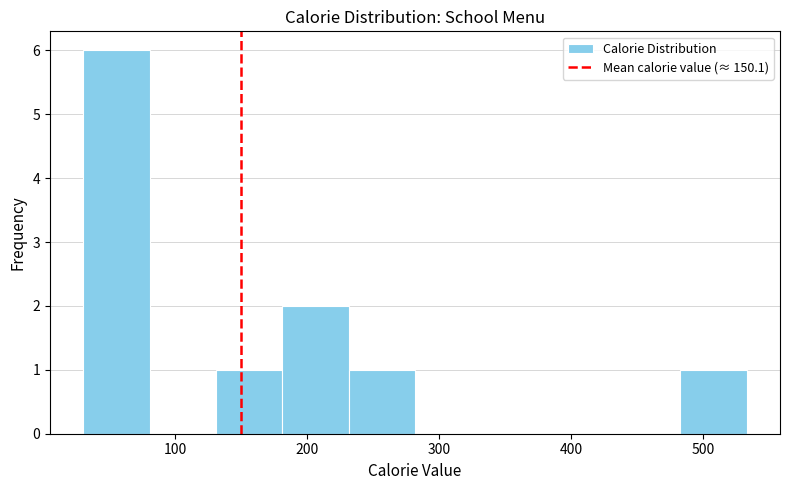

Reading left to right, transcribe this chart: for each bar, give the range it covers on the x-axis and its height. Neither the bar edges nor the heights are printed on the chart, so give them approximately, as read against the axes.

30 to 80: 6
80 to 130: 0
130 to 180: 1
180 to 230: 2
230 to 280: 1
280 to 330: 0
330 to 380: 0
380 to 430: 0
430 to 480: 0
480 to 530: 1